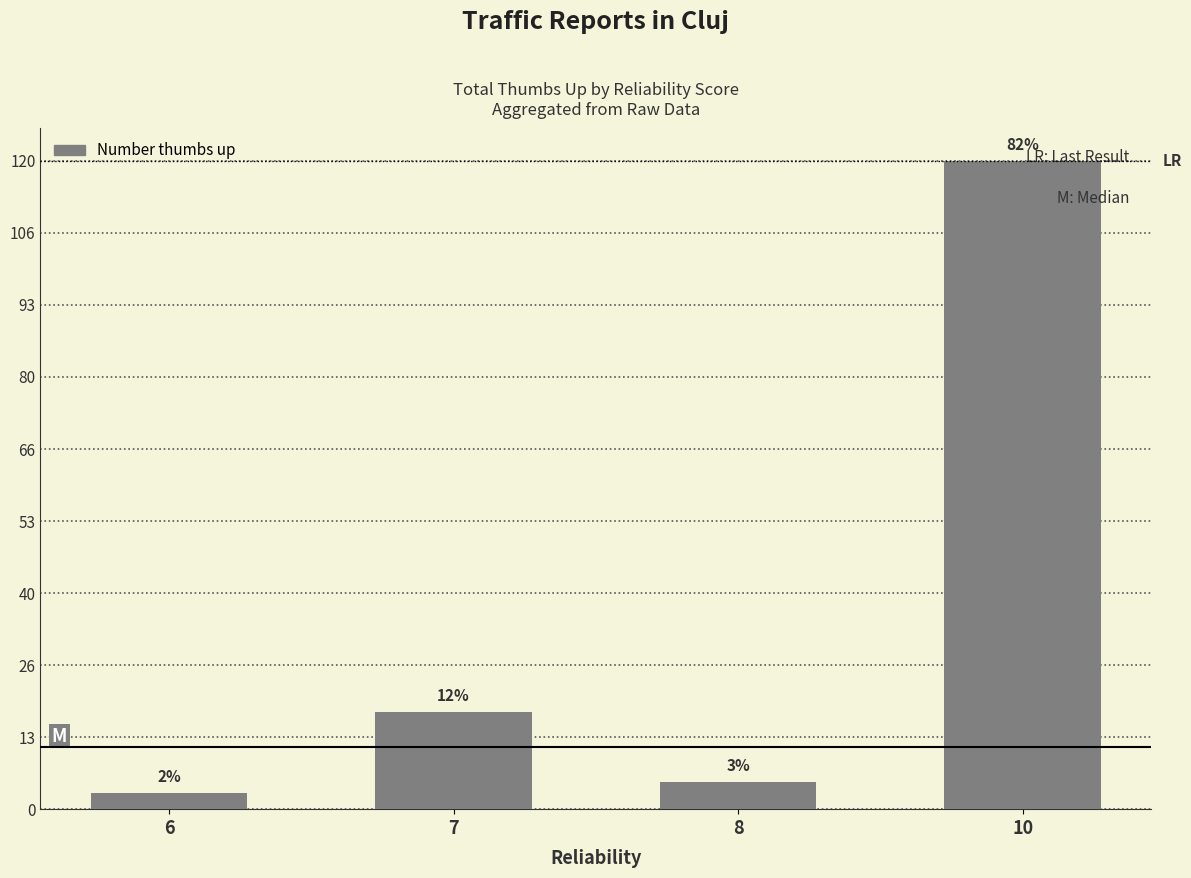

What is the difference between the values at 6 and 7?

15